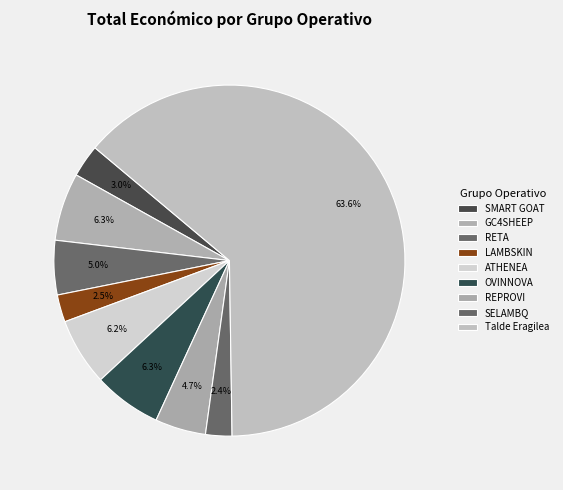

To the nearest percent, what percentage of the pie is ATHENEA?

6%